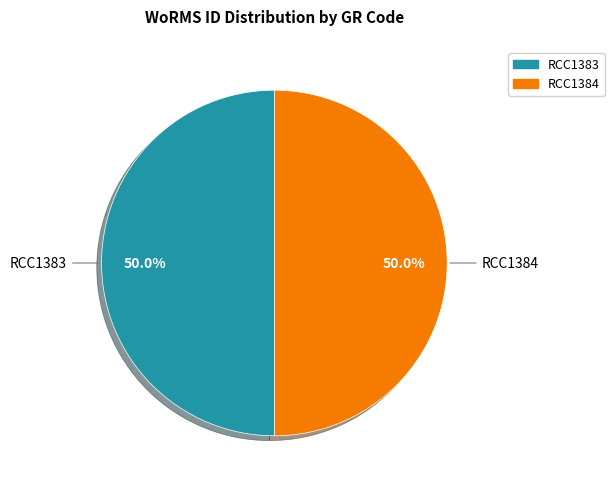

To the nearest percent, what is the average slice percentage?

50%